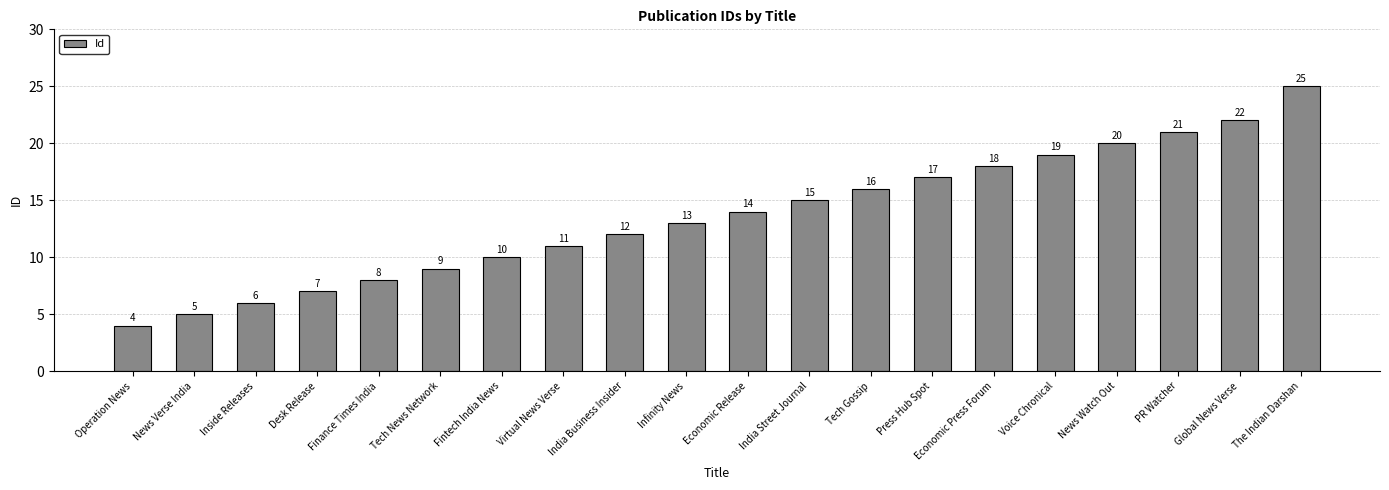

Which label corresponds to the largest value in the chart?

The Indian Darshan